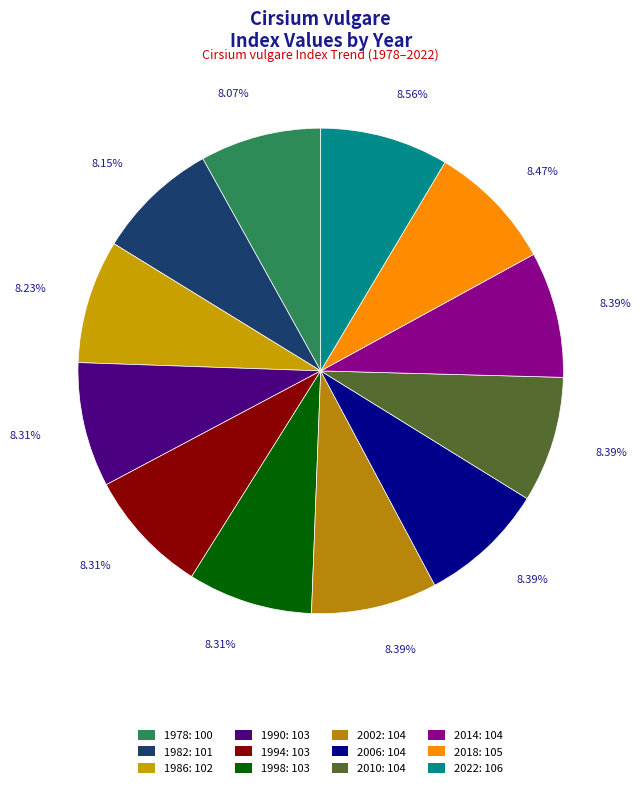

The 1990 slice represents 8% of the pie. True or false?

True